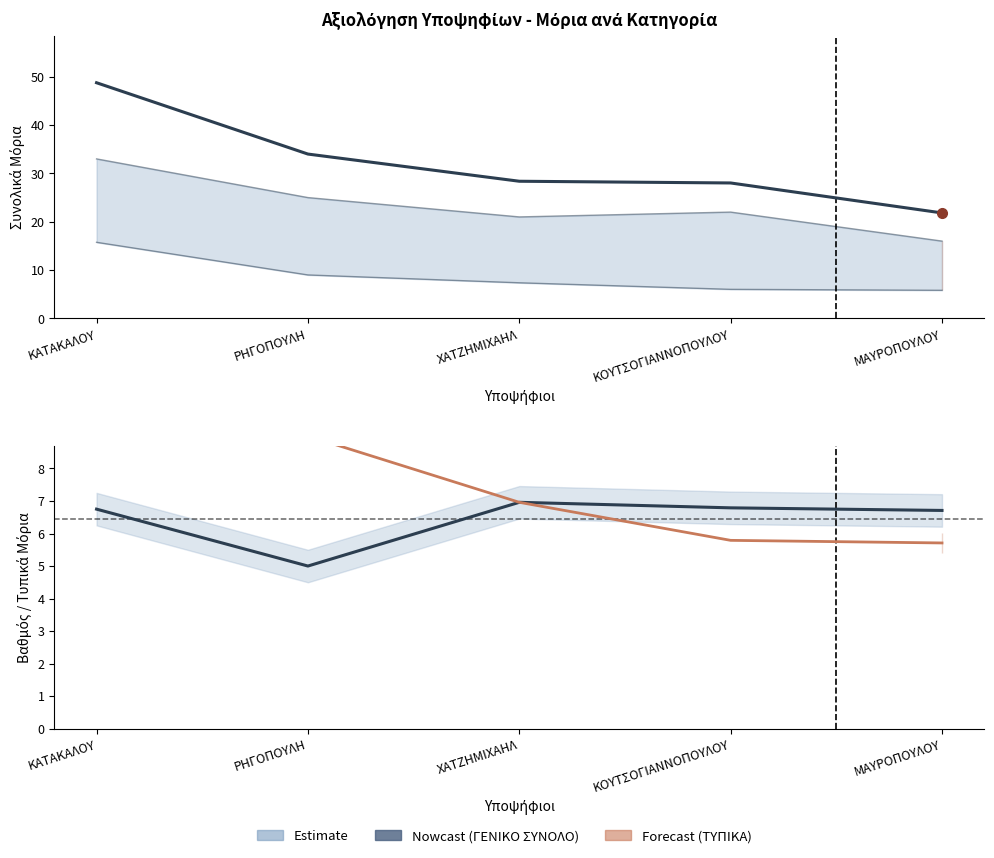

Rank the series at ΚΟΥΤΣΟΓΙΑΝΝΟΠΟΥΛΟΥ from highest to lowest value.

ΓΕΝΙΚΟ ΣΥΝΟΛΟ, ΒΑΘΜΟΣ ΠΤΥΧΙΟΥ, ΣΥΝΟΛΟ ΜΟΡΙΩΝ ΤΥΠΙΚΩΝ